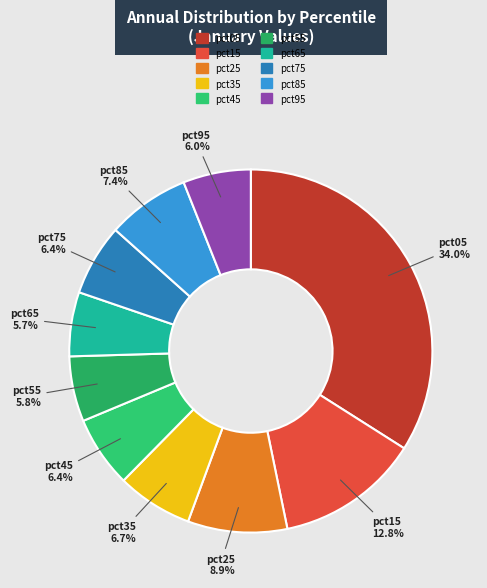

Is pct25 the majority of the pie?

No